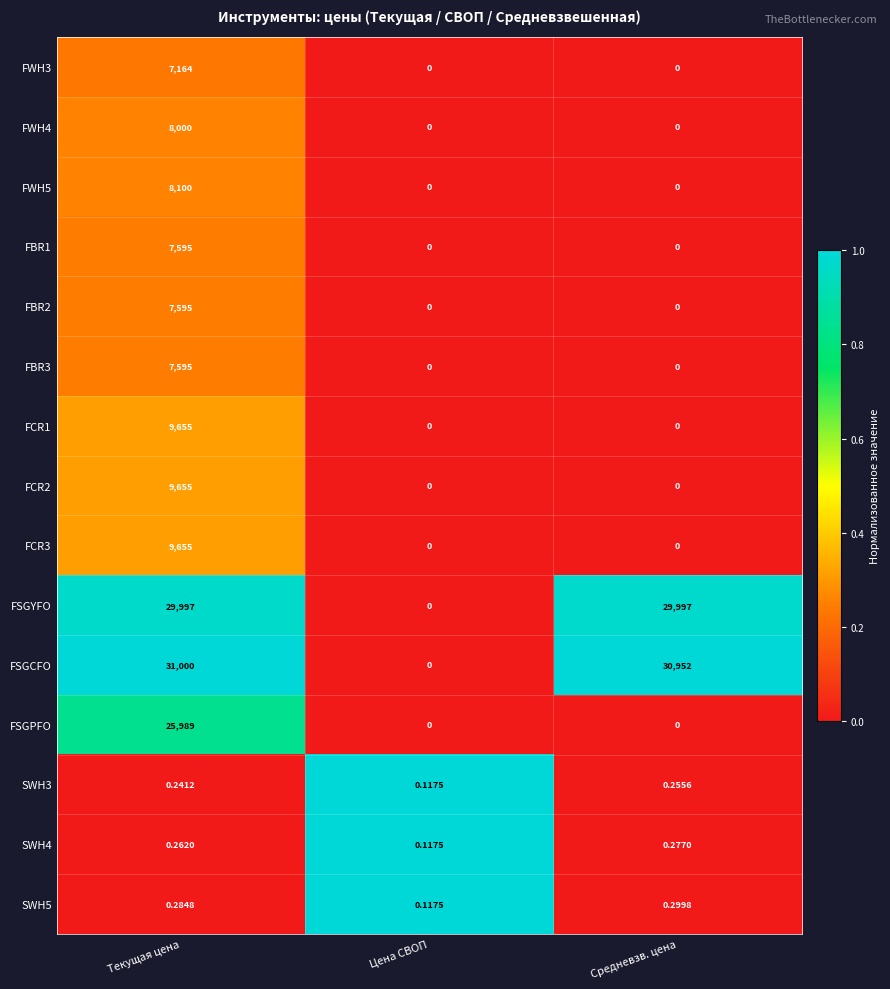

Which label corresponds to the largest value in the chart?

Текущая цена